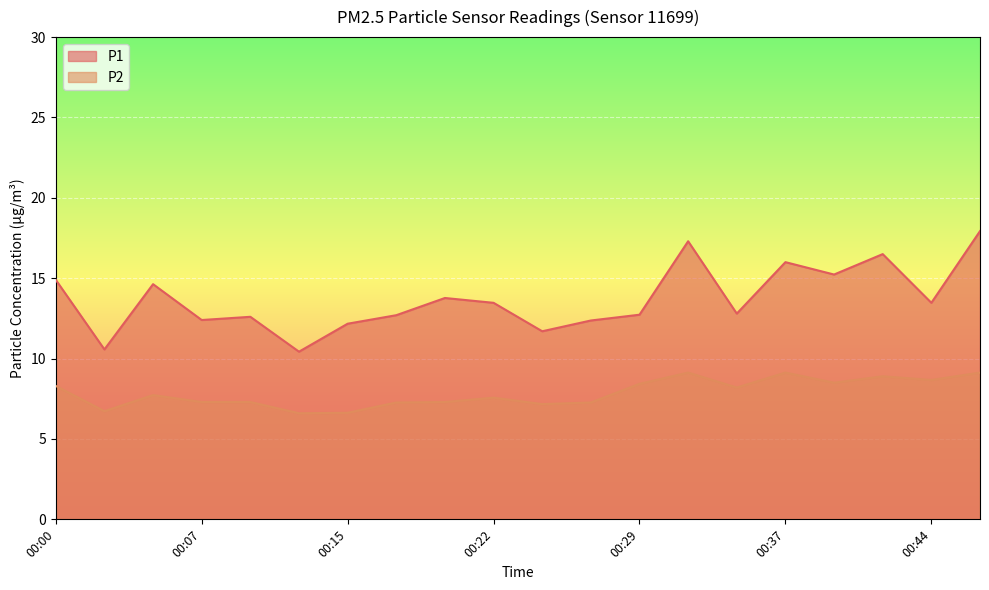

Reading right to left, transcribe all the data shown in this chart.

P1: 00:46=17.9	00:44=13.5	00:42=16.5	00:39=15.2	00:37=16.0	00:34=12.8	00:32=17.3	00:29=12.7	00:27=12.4	00:24=11.7	00:22=13.5	00:19=13.8	00:17=12.7	00:15=12.2	00:12=10.4	00:10=12.6	00:07=12.4	00:05=14.6	00:02=10.6	00:00=14.9
P2: 00:46=9.1	00:44=8.7	00:42=8.9	00:39=8.5	00:37=9.1	00:34=8.2	00:32=9.1	00:29=8.4	00:27=7.3	00:24=7.2	00:22=7.6	00:19=7.3	00:17=7.3	00:15=6.6	00:12=6.6	00:10=7.3	00:07=7.3	00:05=7.7	00:02=6.7	00:00=8.3